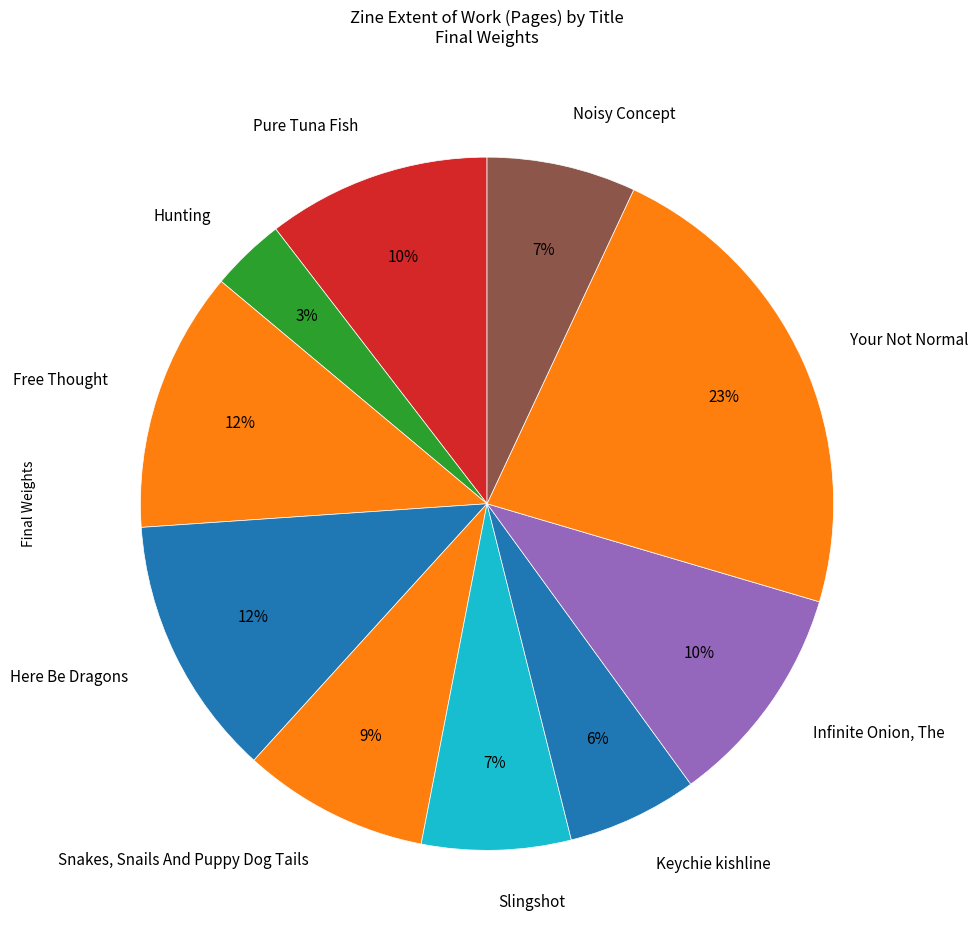

What percentage is the Slingshot slice, to the nearest percent?

7%